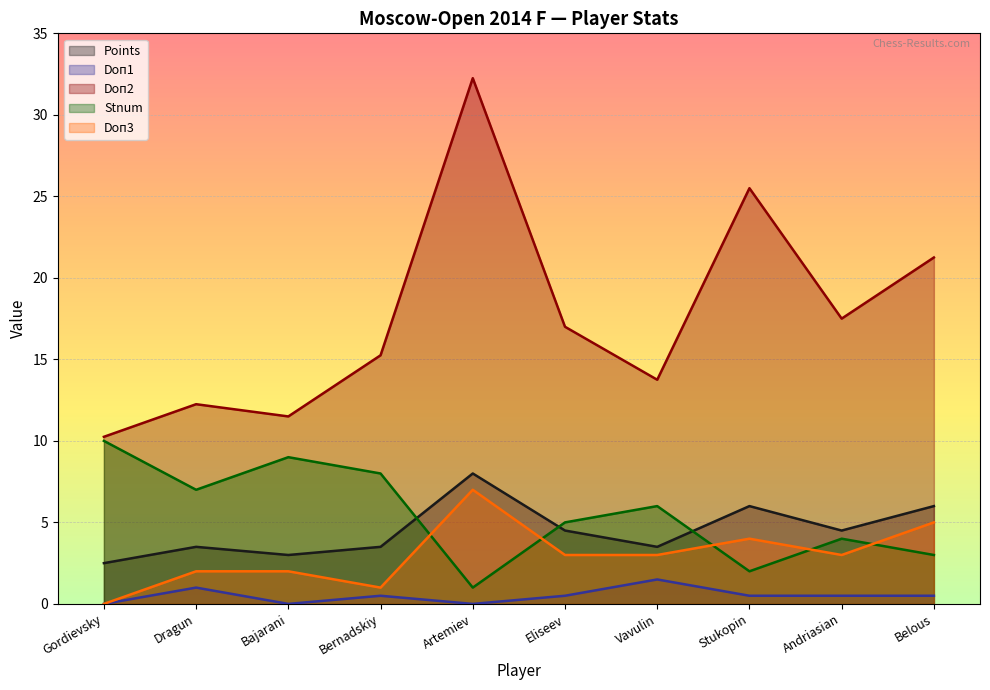

What is the label of the 6th point from the left?

Eliseev